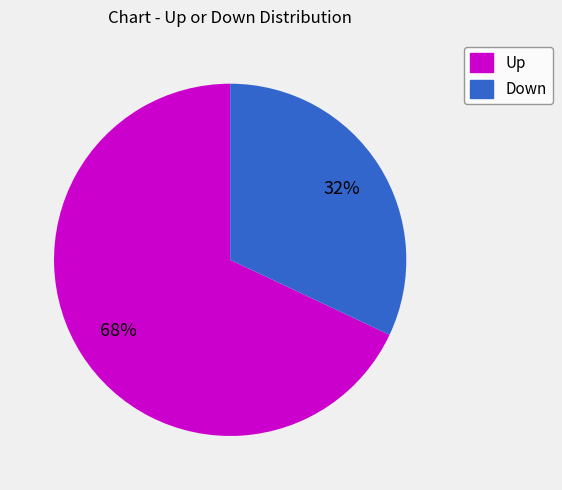

Is there a majority slice in this chart?

Yes